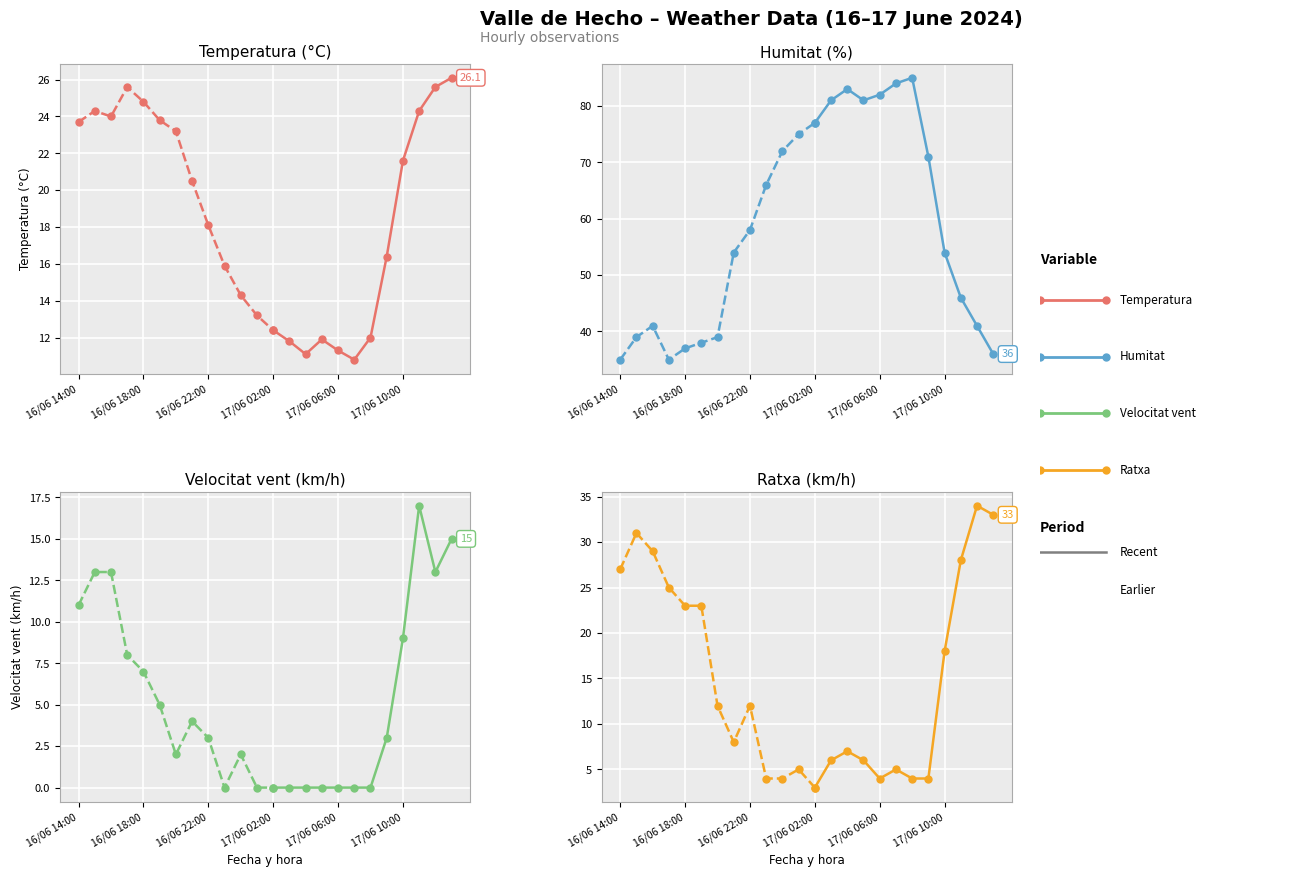

True or false: Velocitat vent (km/h) has more than 0 points higher than both neighbors.

True